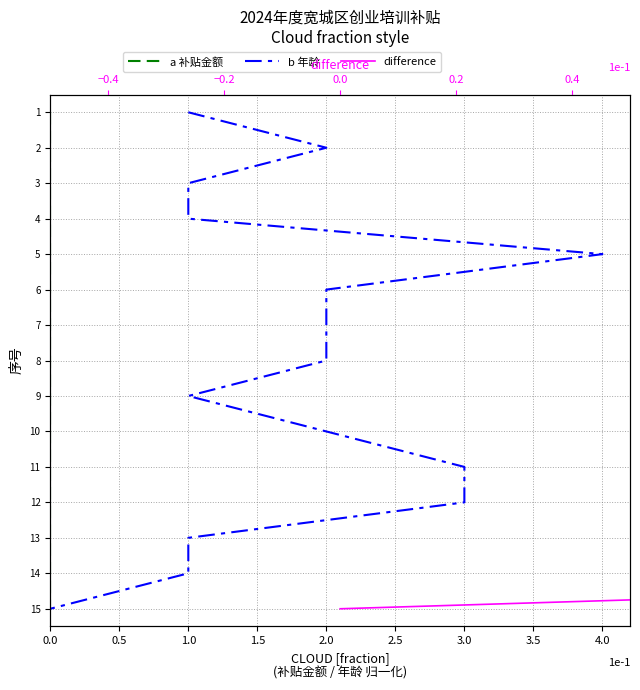

At which category is the sum across all series the highest?

14